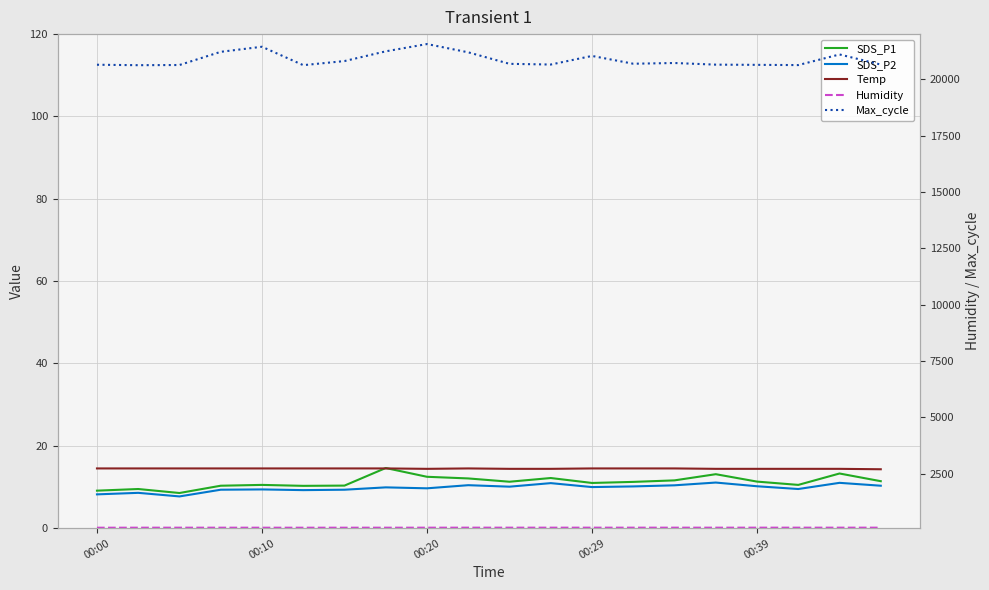

What is the difference between the Max_cycle values at 00:00 and 17?

15.0